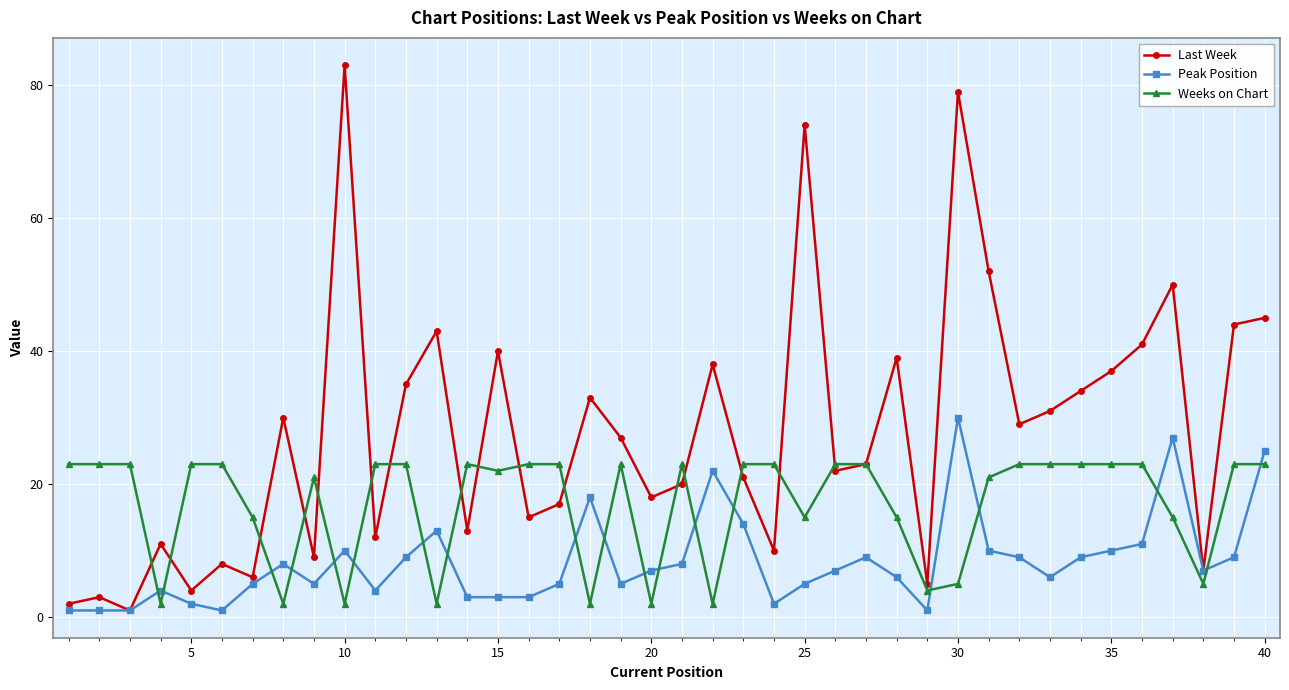

What is the greatest value displayed?

83